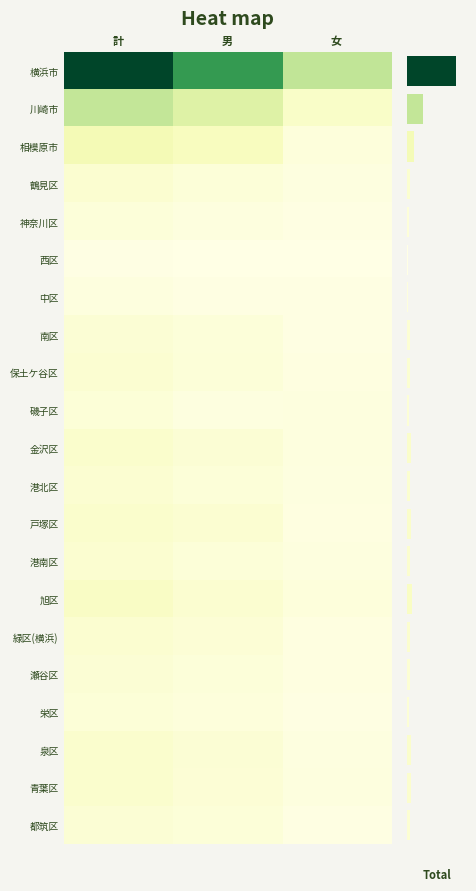

At how many categories does at least one series exceed 247?

2